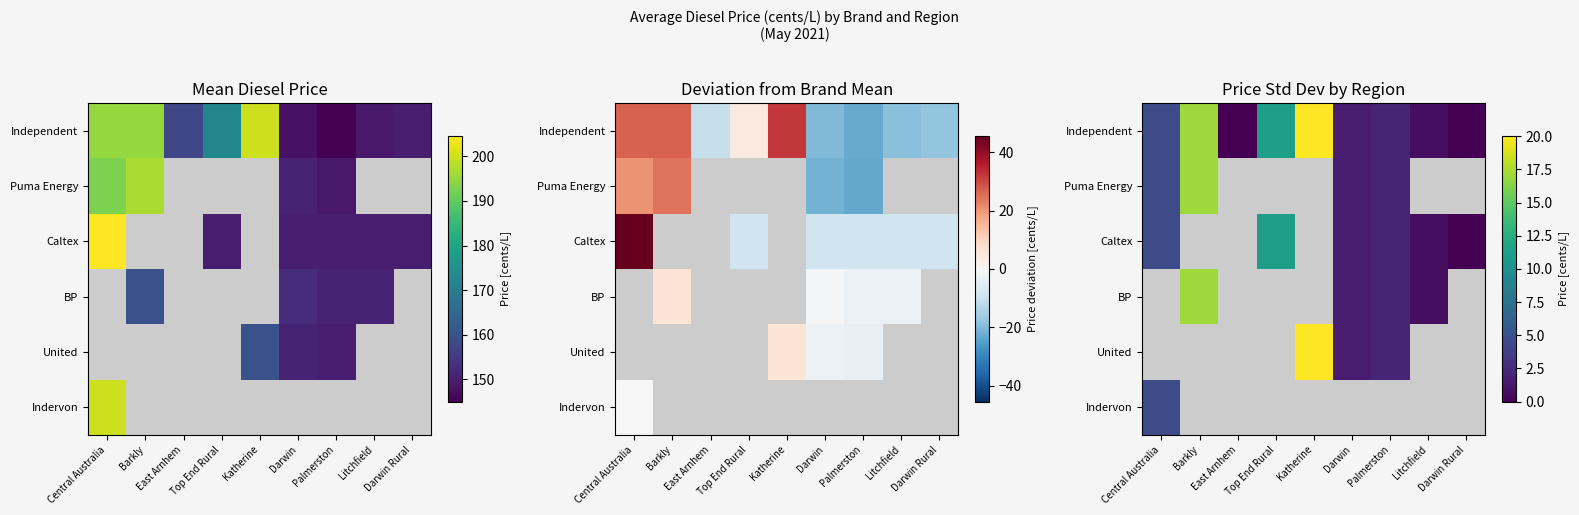

The value of Puma Energy at Central Australia is 4.5. True or false?

True